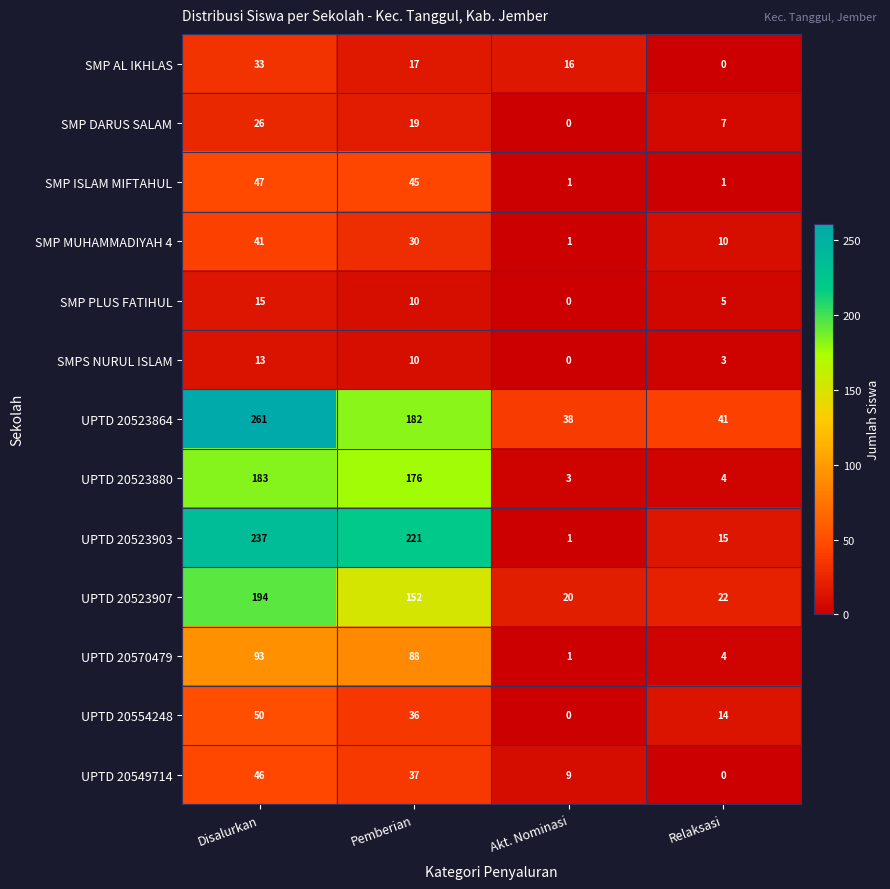

List the series in order of their peak value, lowest first.

SMPS NURUL ISLAM, SMP PLUS FATIHUL, SMP DARUS SALAM, SMP AL IKHLAS, SMP MUHAMMADIYAH 4, UPTD 20549714, SMP ISLAM MIFTAHUL, UPTD 20554248, UPTD 20570479, UPTD 20523880, UPTD 20523907, UPTD 20523903, UPTD 20523864